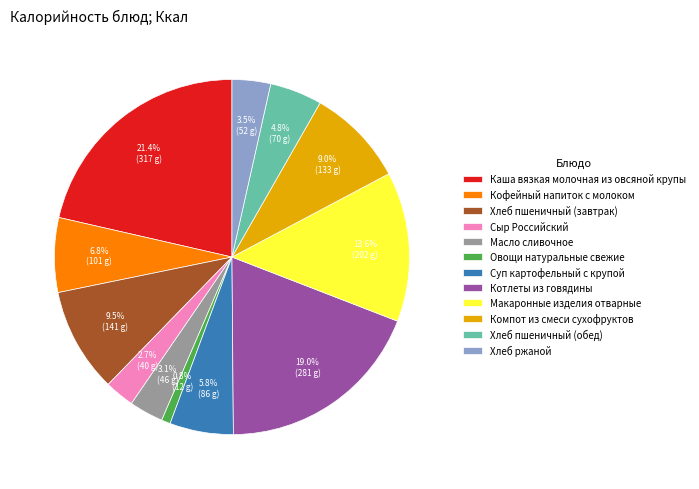

What is the ratio of the value at Масло сливочное to the value at Хлеб пшеничный (завтрак)?

0.3